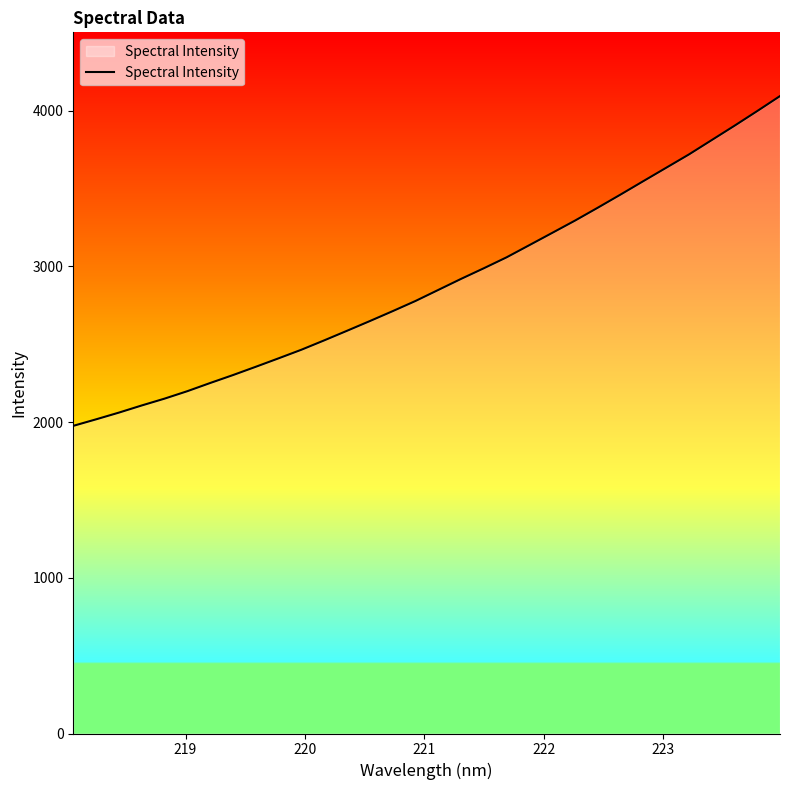

What is the difference between the maximum and minimum values?

2117.3